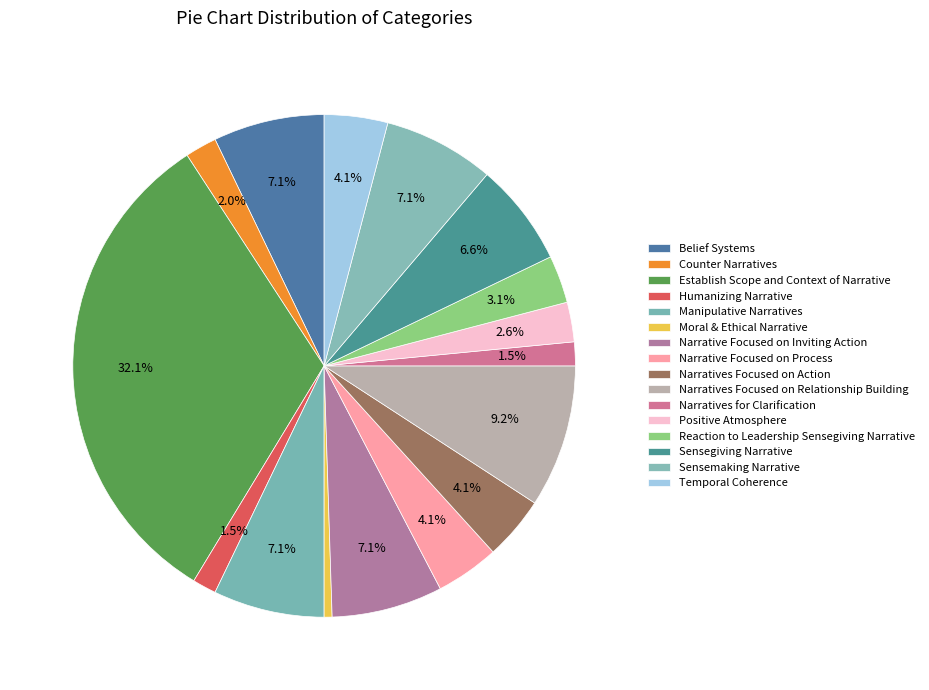

Is Counter Narratives the majority of the pie?

No